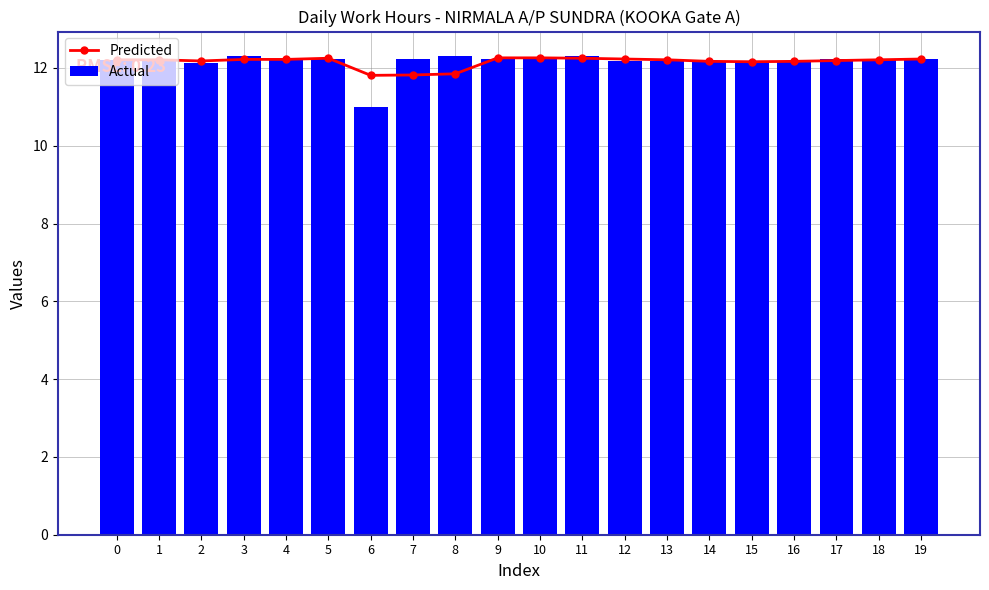

What is the difference between the maximum and minimum values in the Predicted series?

0.4